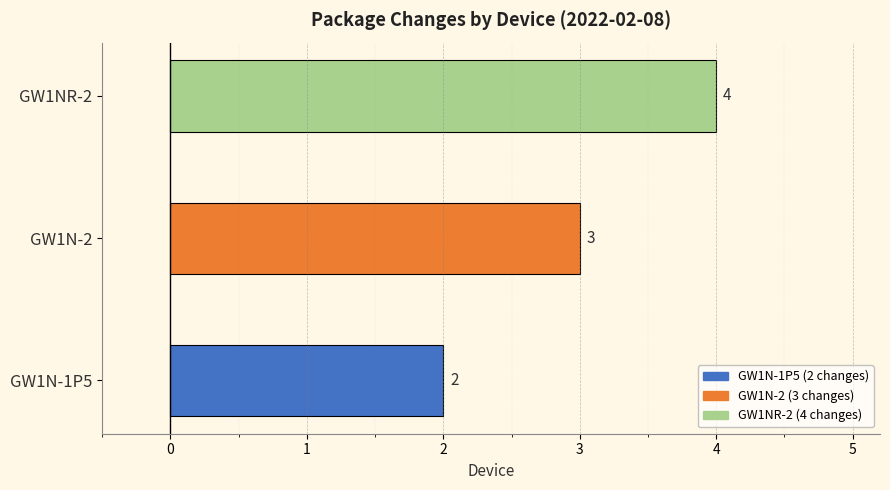

At which label is the value closest to 3?

GW1N-2